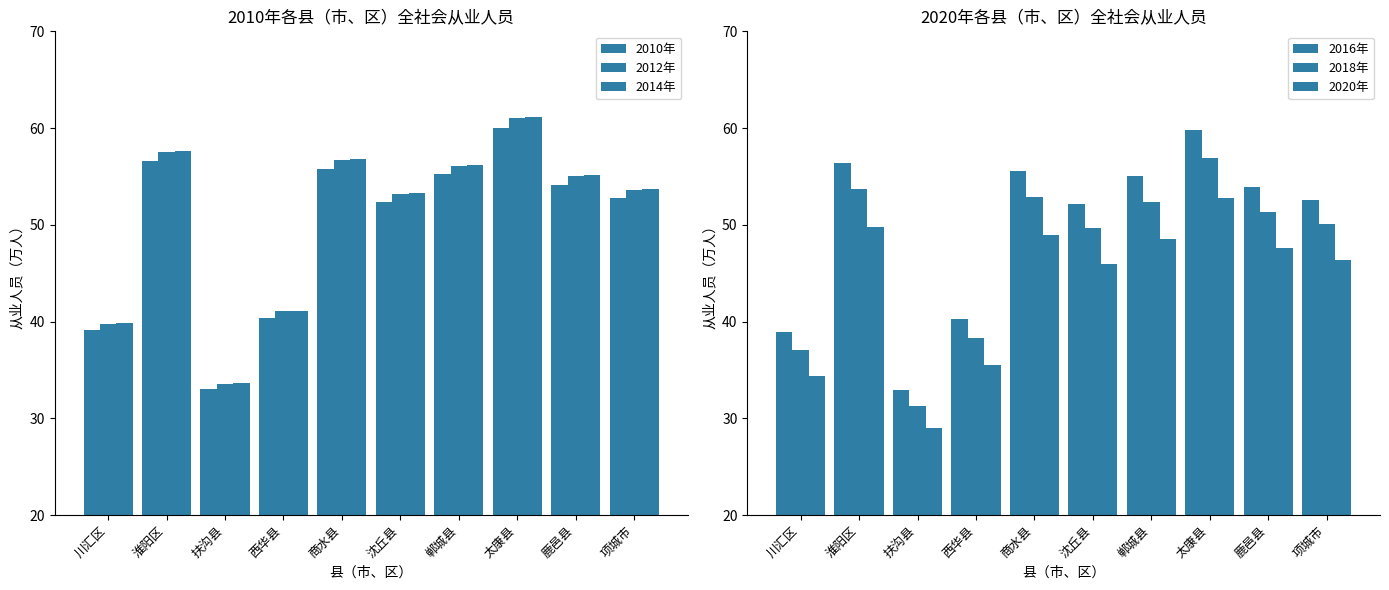

At how many categories does at least one series exceed 60?

1